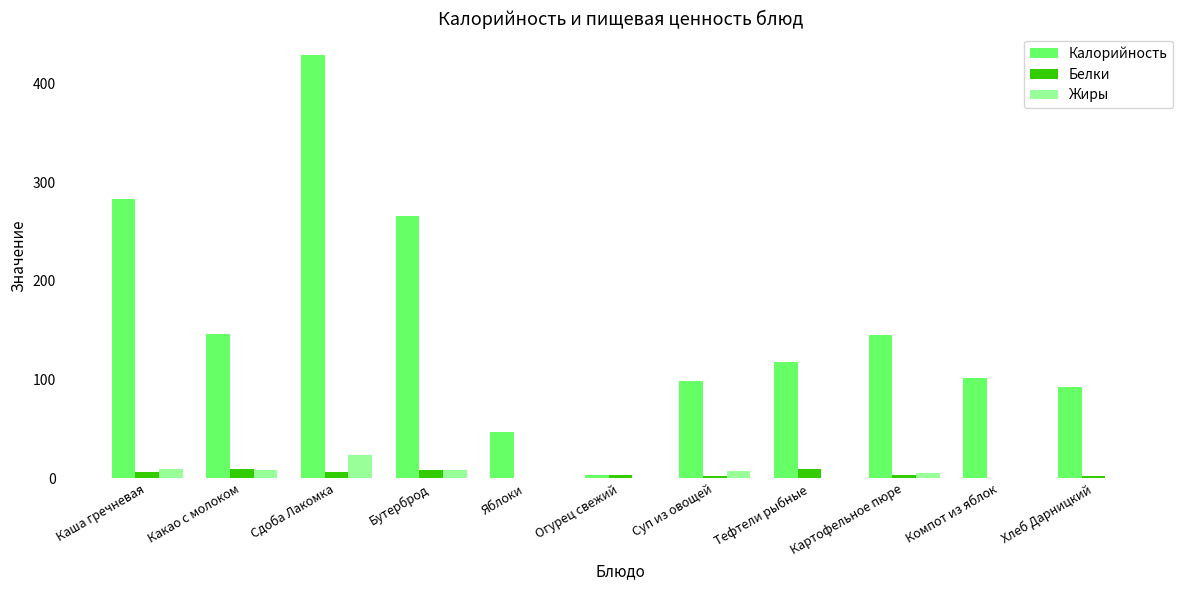

Which series has the largest total across all categories?

Калорийность